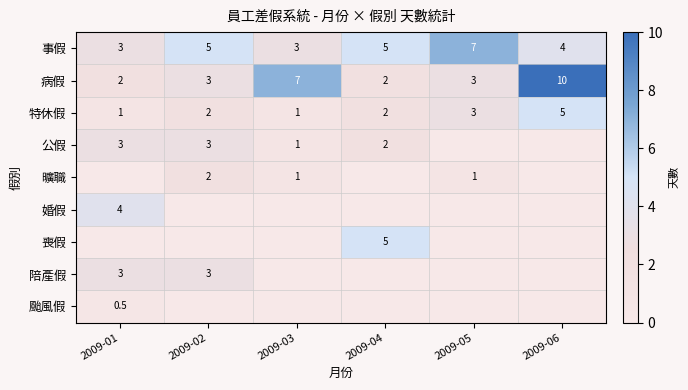

True or false: 事假 has a value of 4.5 at 2009-03.

False